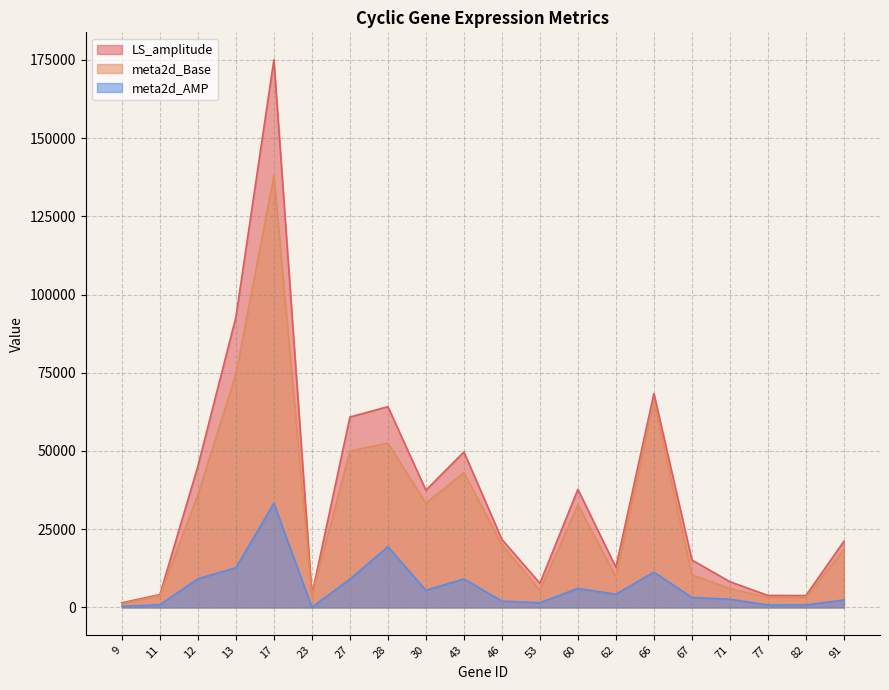

True or false: LS_amplitude and meta2d_Base intersect in this chart.

False